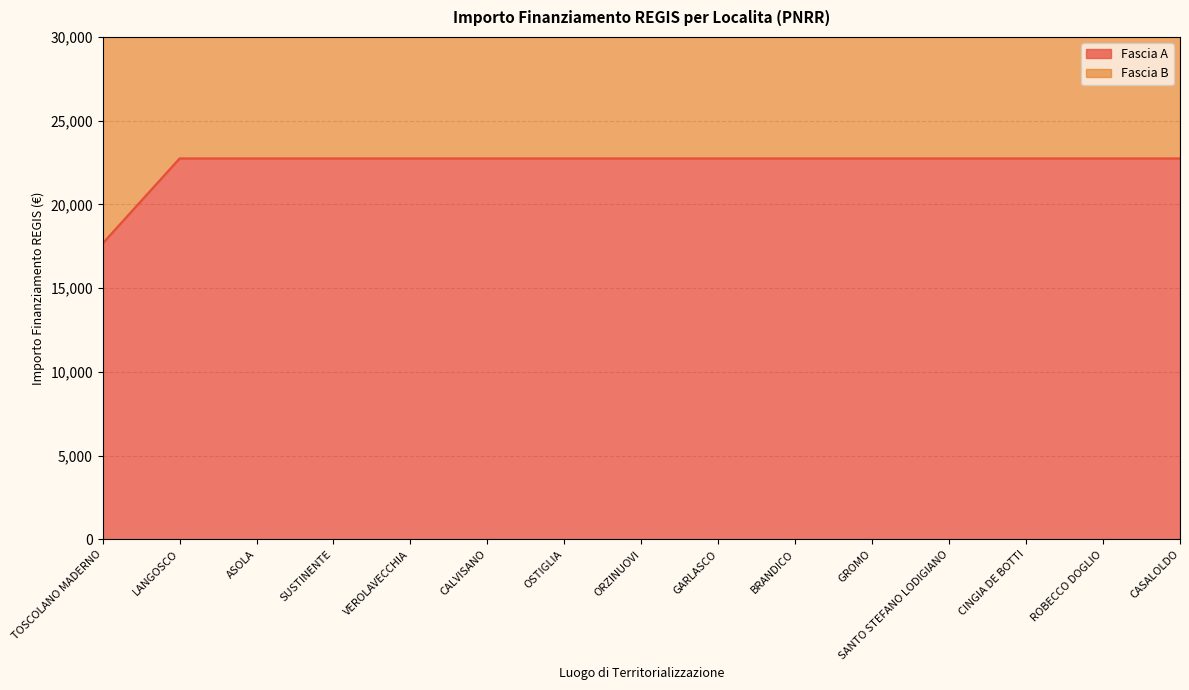

Is it true that the value at LANGOSCO is 22750.0?

True